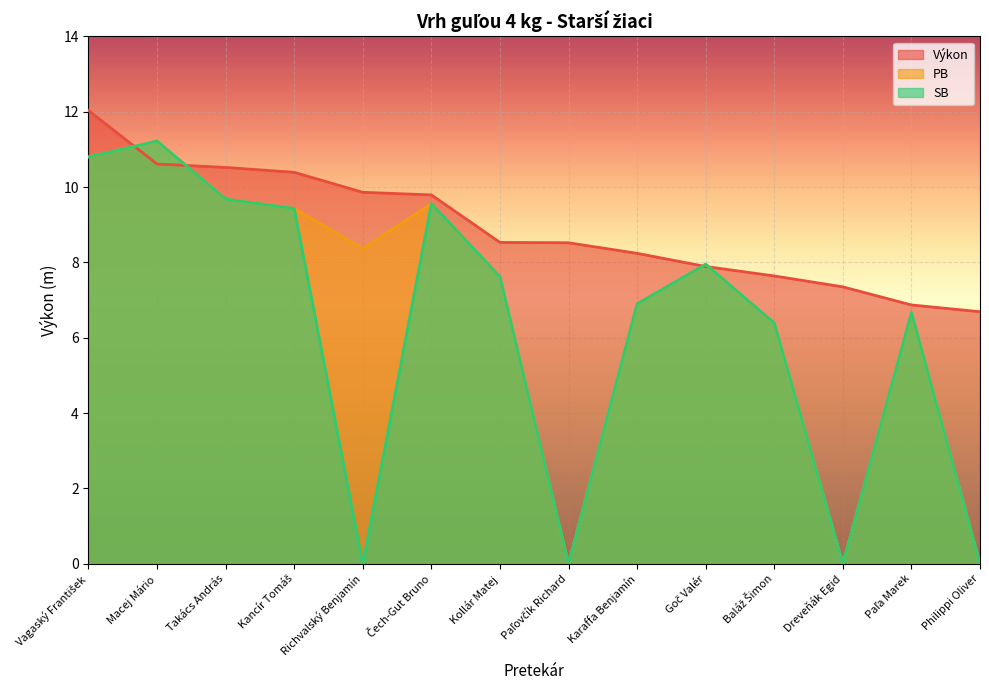

Reading left to right, extract all data points from this chart.

Výkon: Vagaský František=12.0	Macej Mário=10.6	Takács András=10.5	Kancír Tomáš=10.4	Richvalský Benjamín=9.9	Čech-Gut Bruno=9.8	Kollár Matej=8.5	Paľovčík Richard=8.5	Karaffa Benjamín=8.2	Goč Valér=7.9	Baláž Šimon=7.6	Dreveňák Egid=7.3	Paľa Marek=6.9	Philippi Oliver=6.7
PB: Vagaský František=10.8	Macej Mário=11.2	Takács András=9.7	Kancír Tomáš=9.4	Richvalský Benjamín=8.4	Čech-Gut Bruno=9.6	Kollár Matej=7.6	Paľovčík Richard=0.0	Karaffa Benjamín=6.9	Goč Valér=8.0	Baláž Šimon=6.4	Dreveňák Egid=0.0	Paľa Marek=6.7	Philippi Oliver=0.0
SB: Vagaský František=10.8	Macej Mário=11.2	Takács András=9.7	Kancír Tomáš=9.4	Richvalský Benjamín=0.0	Čech-Gut Bruno=9.6	Kollár Matej=7.6	Paľovčík Richard=0.0	Karaffa Benjamín=6.9	Goč Valér=8.0	Baláž Šimon=6.4	Dreveňák Egid=0.0	Paľa Marek=6.7	Philippi Oliver=0.0